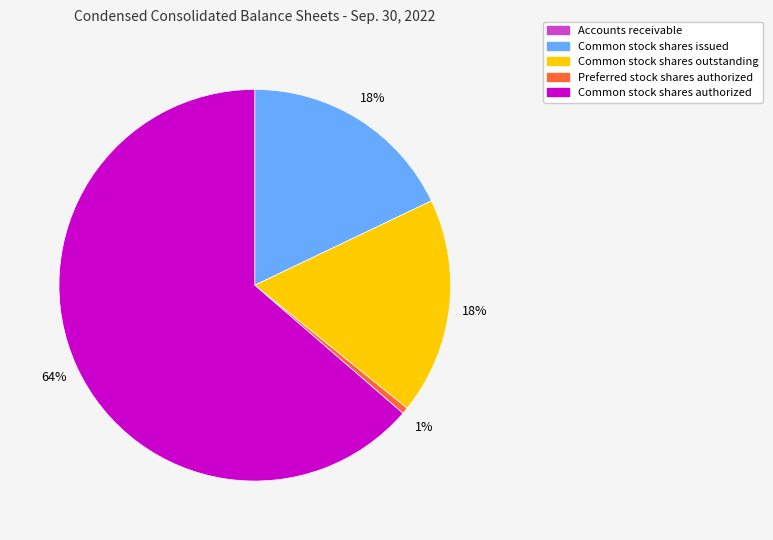

What is the largest slice in the pie chart?

Common stock shares authorized